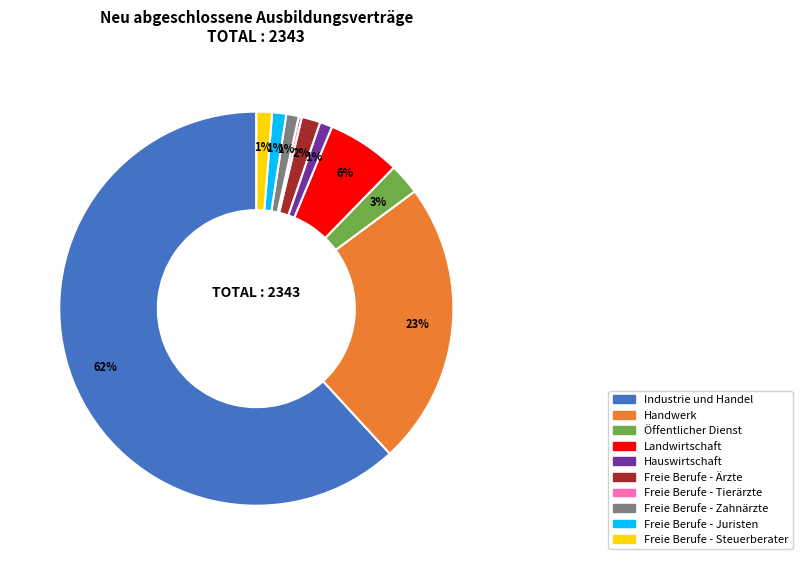

To the nearest percent, what portion does Landwirtschaft represent?

6%